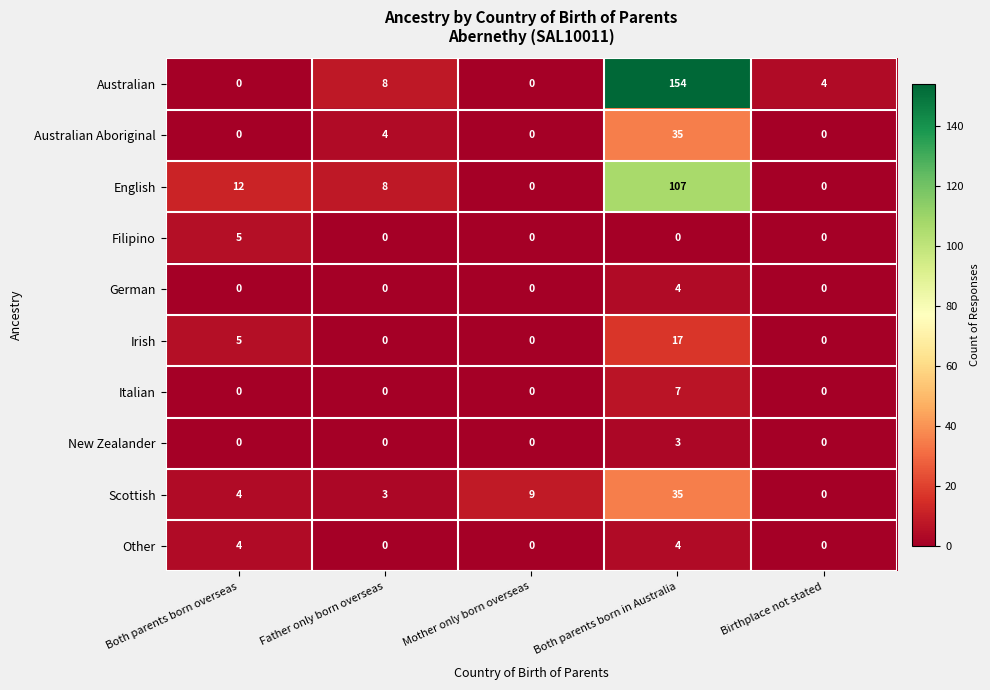

How many distinct data groups are displayed?

10